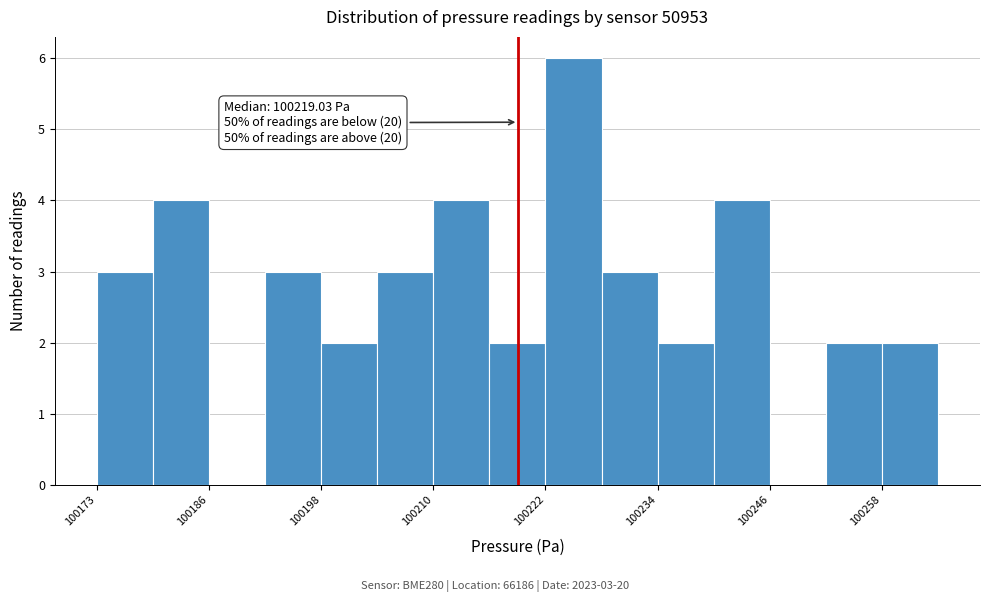

Around what value on the x-axis is the tallest bar? Give the approximate position of its centre, as read against the axis.

100226